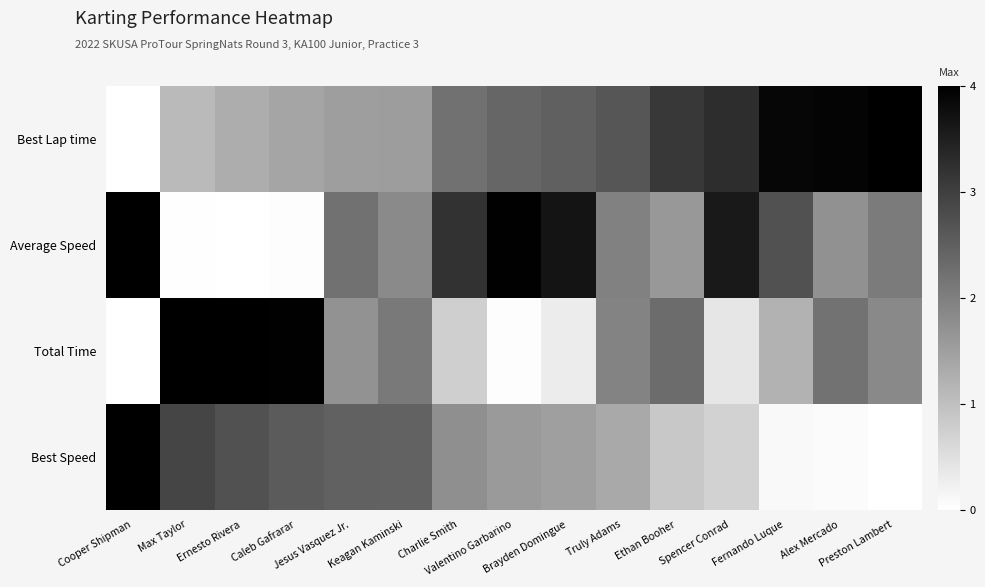

Reading left to right, extract all data points from this chart.

Best Lap time: Cooper Shipman=0.0	Max Taylor=1.1	Ernesto Rivera=1.3	Caleb Gafrarar=1.4	Jesus Vasquez Jr.=1.5	Keagan Kaminski=1.5	Charlie Smith=2.2	Valentino Garbarino=2.4	Brayden Domingue=2.5	Truly Adams=2.6	Ethan Booher=3.1	Spencer Conrad=3.3	Fernando Luque=3.9	Alex Mercado=3.9	Preston Lambert=4.0
Average Speed: Cooper Shipman=4.0	Max Taylor=0.0	Ernesto Rivera=0.0	Caleb Gafrarar=0.0	Jesus Vasquez Jr.=2.2	Keagan Kaminski=1.8	Charlie Smith=3.2	Valentino Garbarino=4.0	Brayden Domingue=3.7	Truly Adams=2.0	Ethan Booher=1.6	Spencer Conrad=3.6	Fernando Luque=2.7	Alex Mercado=1.7	Preston Lambert=2.1
Total Time: Cooper Shipman=0.0	Max Taylor=4.0	Ernesto Rivera=4.0	Caleb Gafrarar=4.0	Jesus Vasquez Jr.=1.7	Keagan Kaminski=2.1	Charlie Smith=0.8	Valentino Garbarino=0.0	Brayden Domingue=0.3	Truly Adams=2.0	Ethan Booher=2.3	Spencer Conrad=0.4	Fernando Luque=1.2	Alex Mercado=2.2	Preston Lambert=1.8
Best Speed: Cooper Shipman=4.0	Max Taylor=2.9	Ernesto Rivera=2.7	Caleb Gafrarar=2.6	Jesus Vasquez Jr.=2.5	Keagan Kaminski=2.4	Charlie Smith=1.8	Valentino Garbarino=1.6	Brayden Domingue=1.5	Truly Adams=1.3	Ethan Booher=0.9	Spencer Conrad=0.7	Fernando Luque=0.1	Alex Mercado=0.1	Preston Lambert=0.0